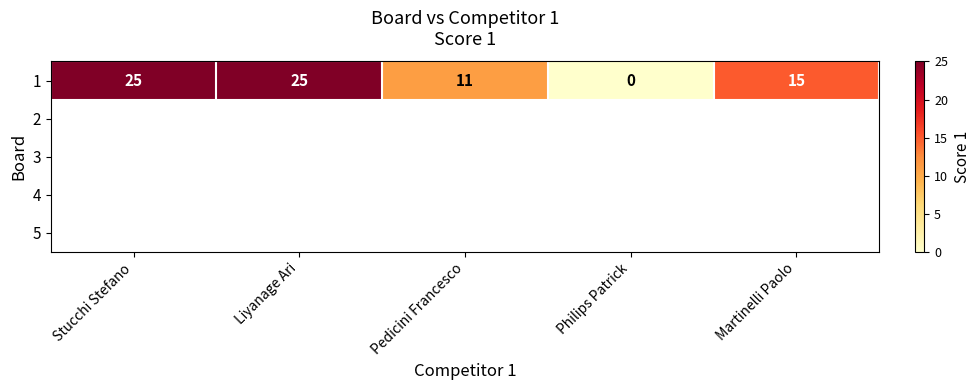

The chart shows a value of 15 at Philips Patrick. True or false?

False